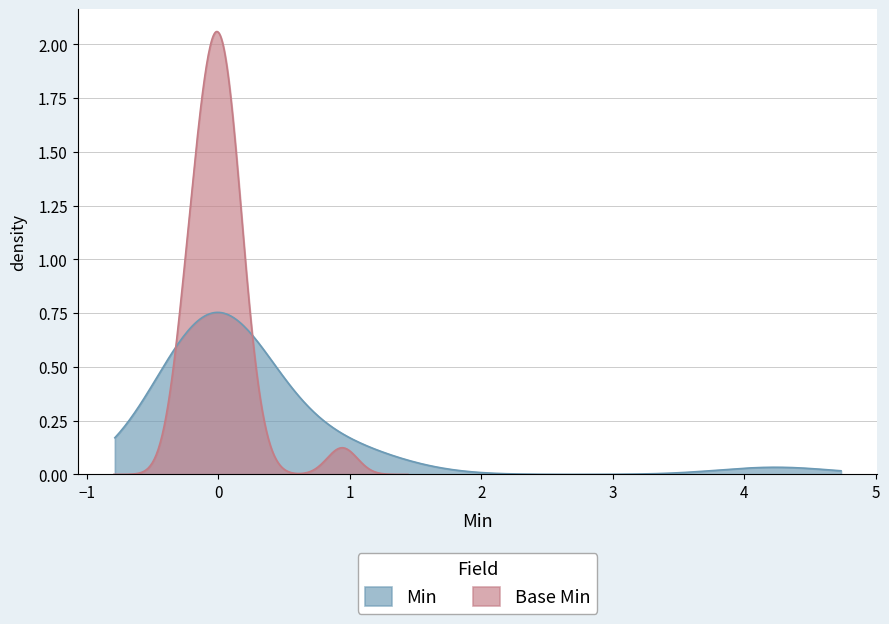

What are all the series names shown in the legend?

min_values, base_min_values